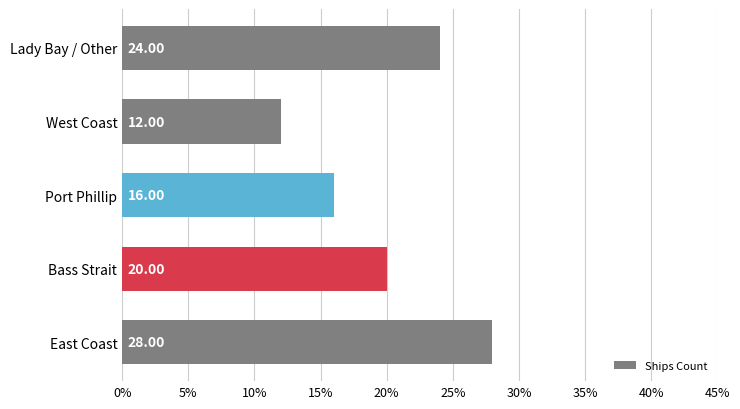

What is the change in value from Port Phillip to Lady Bay / Other?

+8.0